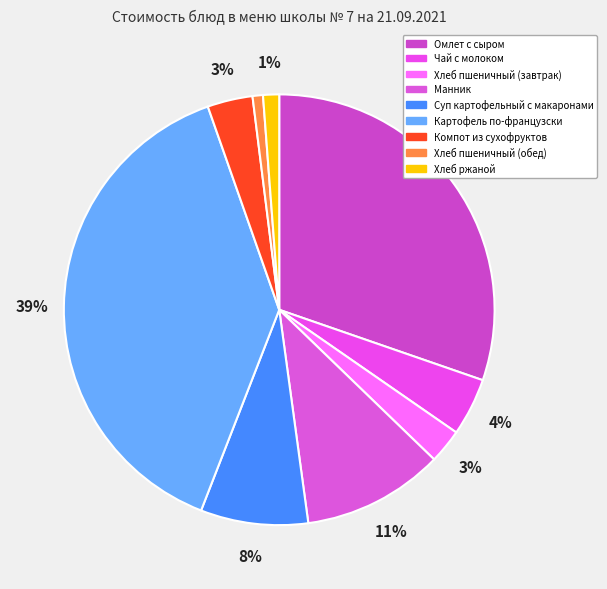

Is it true that Суп картофельный с макаронами is 8% of the pie?

True